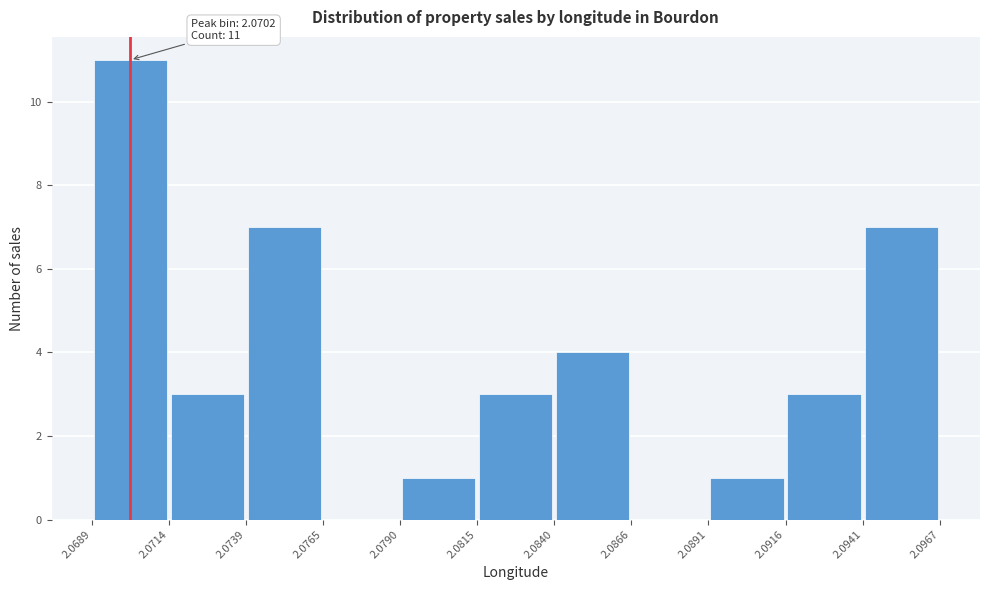

Over which range of the x-axis is the bar tallest?

2.0689 to 2.0714